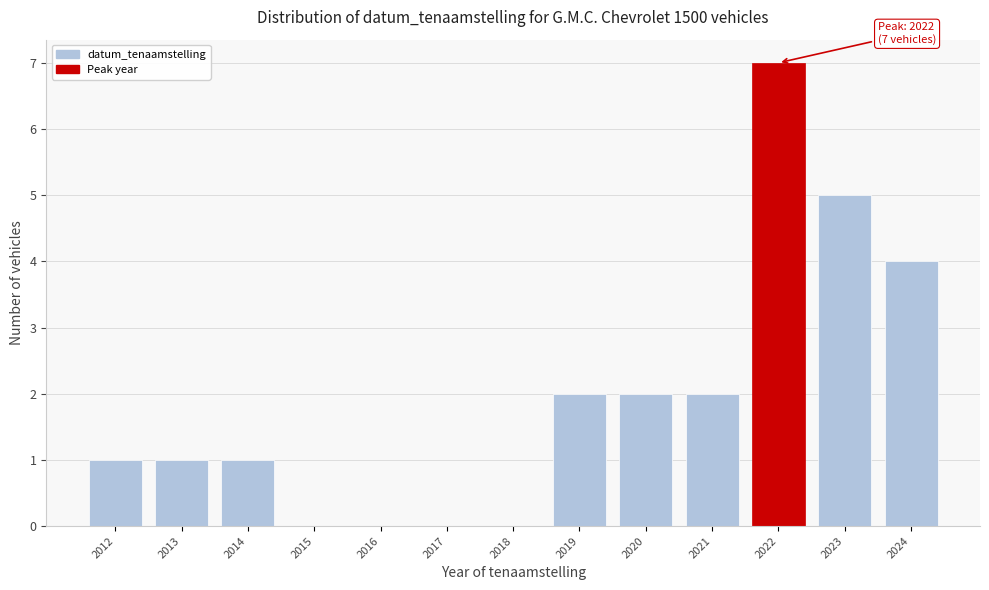

Reading right to left, transcribe all the data shown in this chart.

2024=4	2023=5	2022=7	2021=2	2020=2	2019=2	2018=0	2017=0	2016=0	2015=0	2014=1	2013=1	2012=1